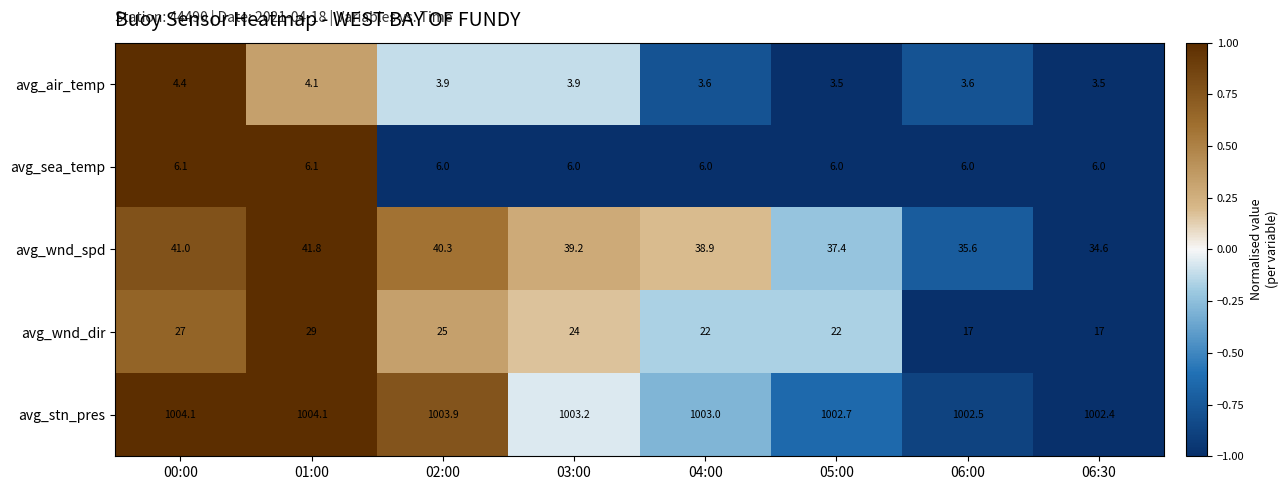

The value of avg_wnd_spd at 05:00 is 52.3. True or false?

False